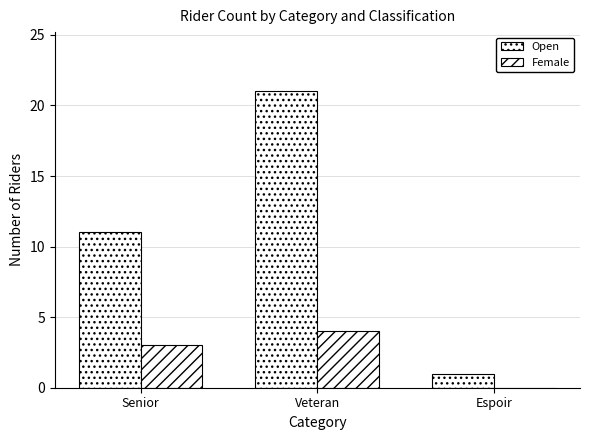

Which label corresponds to the smallest value in the chart?

Espoir